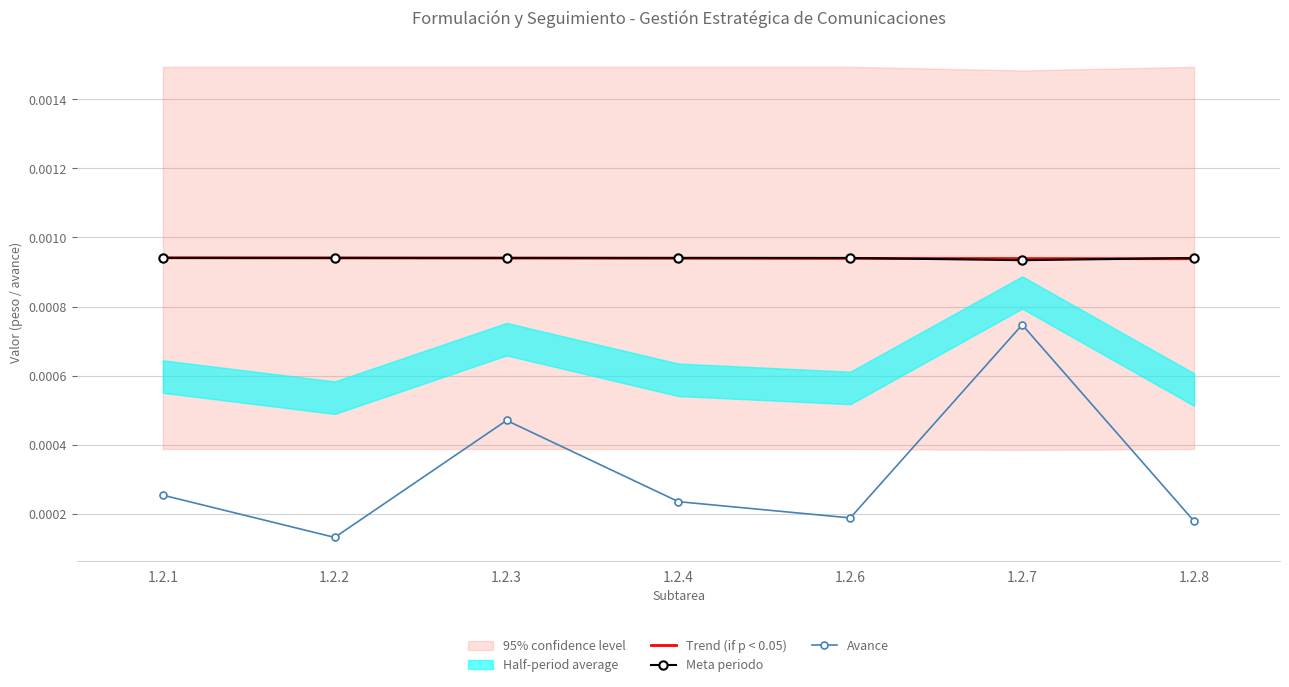

The Avance series shows 0.0 at 1.2.2. True or false?

True